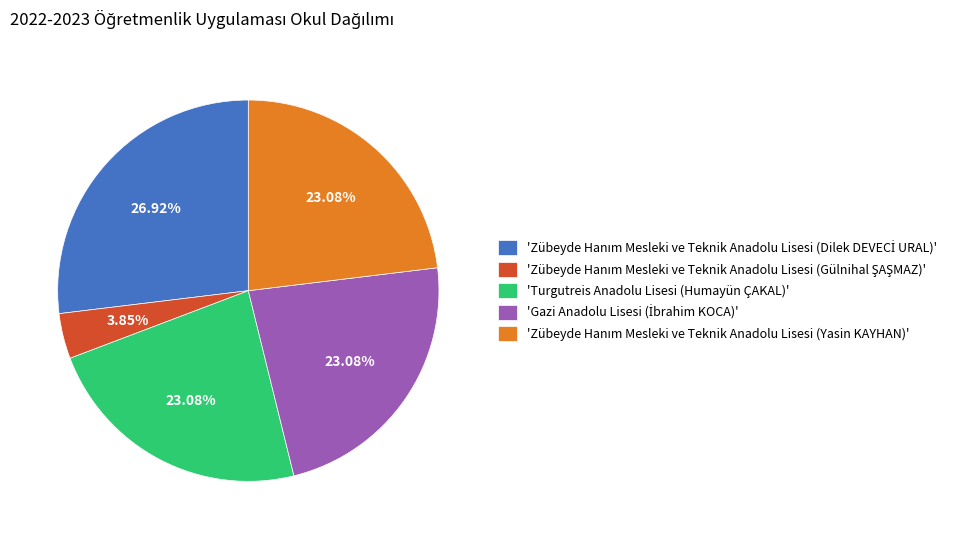

Is there a majority slice in this chart?

No